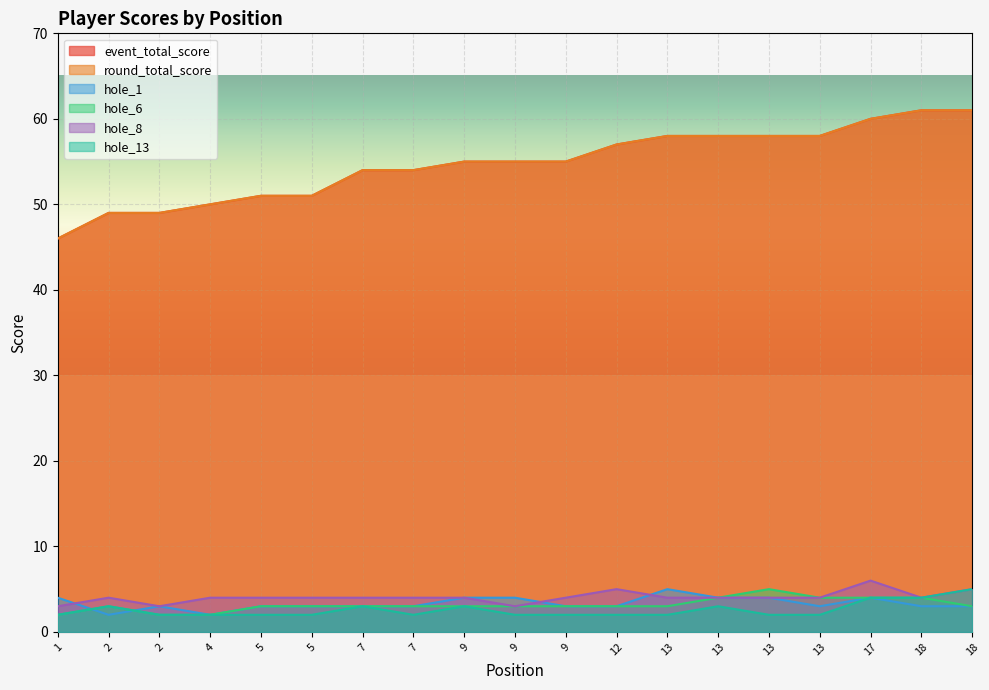

What is the sum of the round_total_score values at 9 and 13?

113